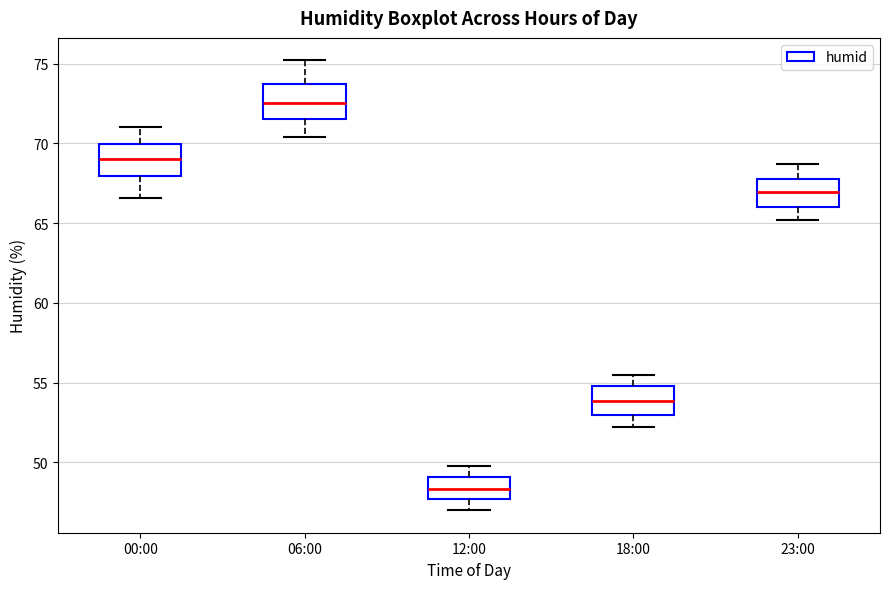

Which box's median line is the highest?

06:00